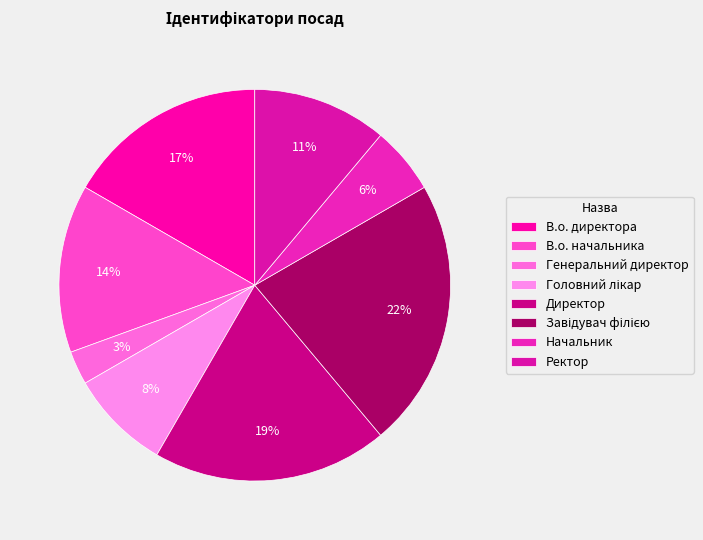

Does any single category account for the majority?

No